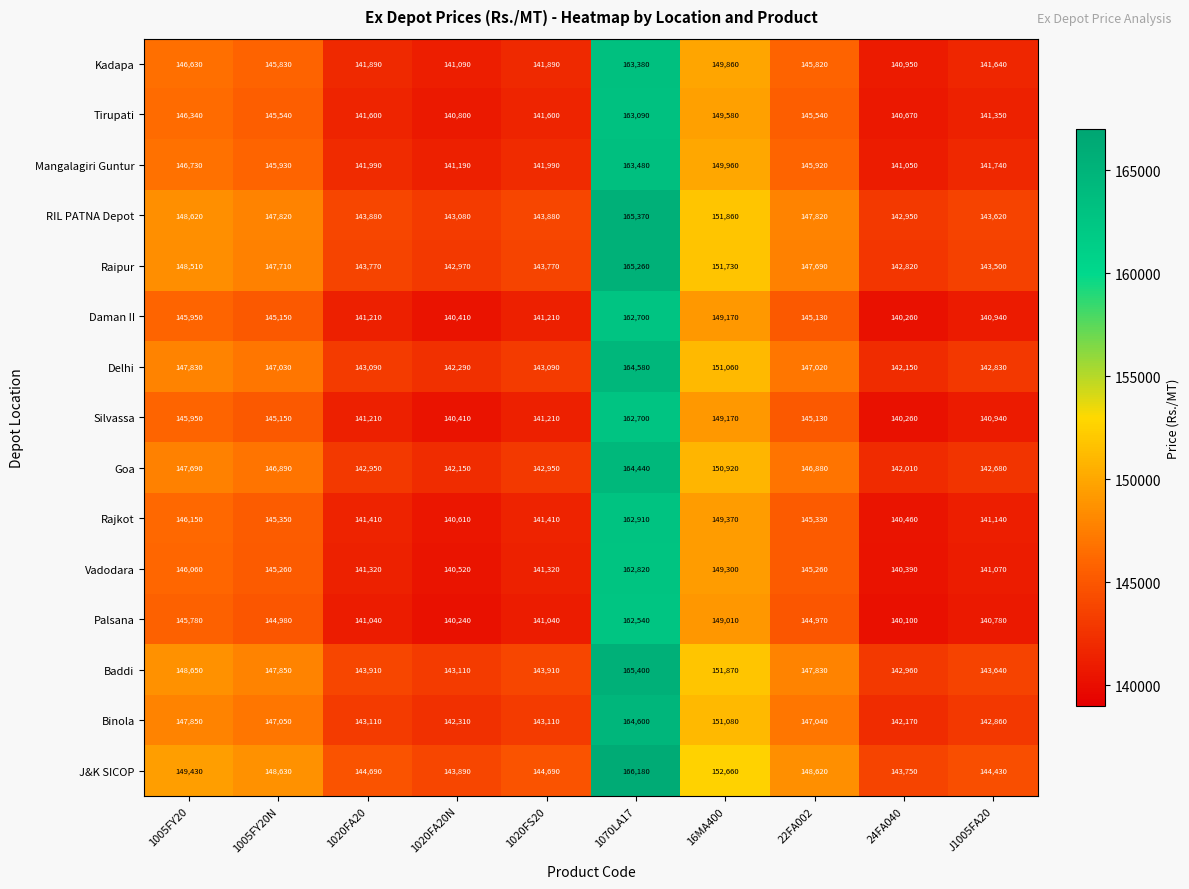

Where does the Rajkot series first go above 145330?

1005FY20